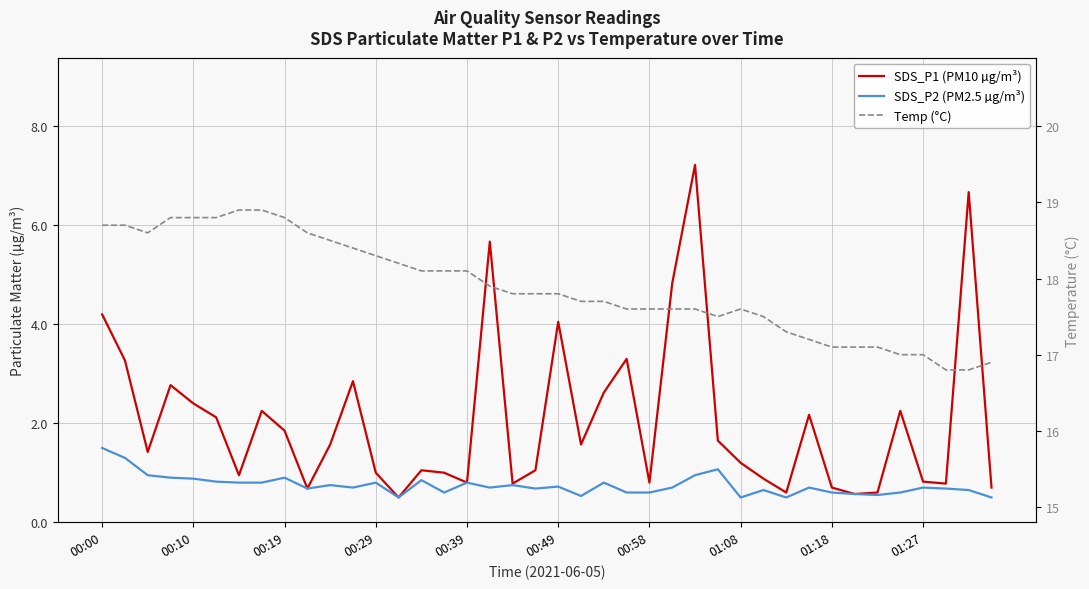

What is the sum of all SDS_P1 (PM10 µg/m³) values?

82.2